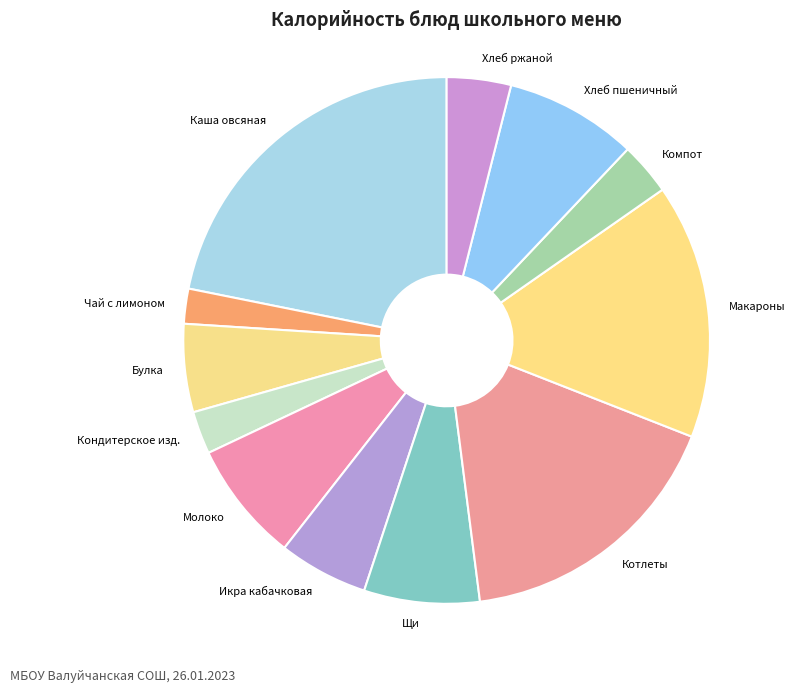

Does Молоко represent more than half of the total?

No